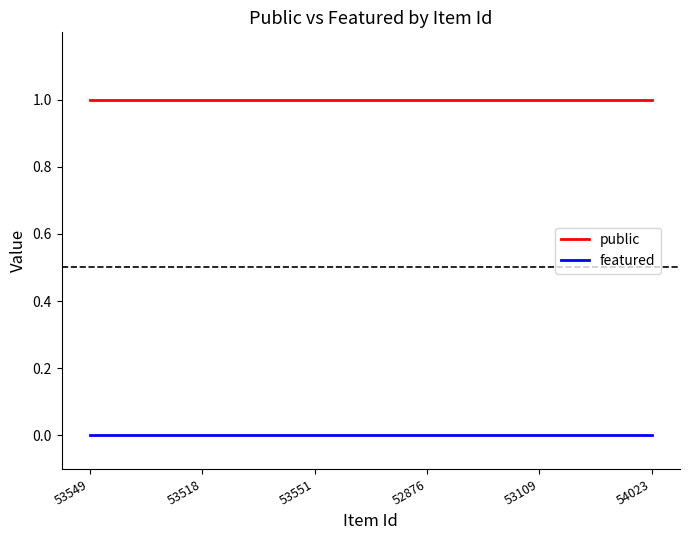

Reading left to right, extract all data points from this chart.

public: 53549=1	53518=1	53551=1	52876=1	53109=1	54023=1
featured: 53549=0	53518=0	53551=0	52876=0	53109=0	54023=0